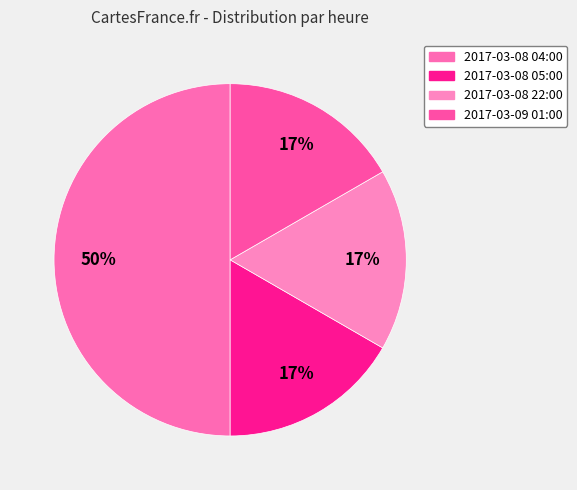

Do 2017-03-09 01:00 and 2017-03-08 05:00 together represent more than half of the pie?

No